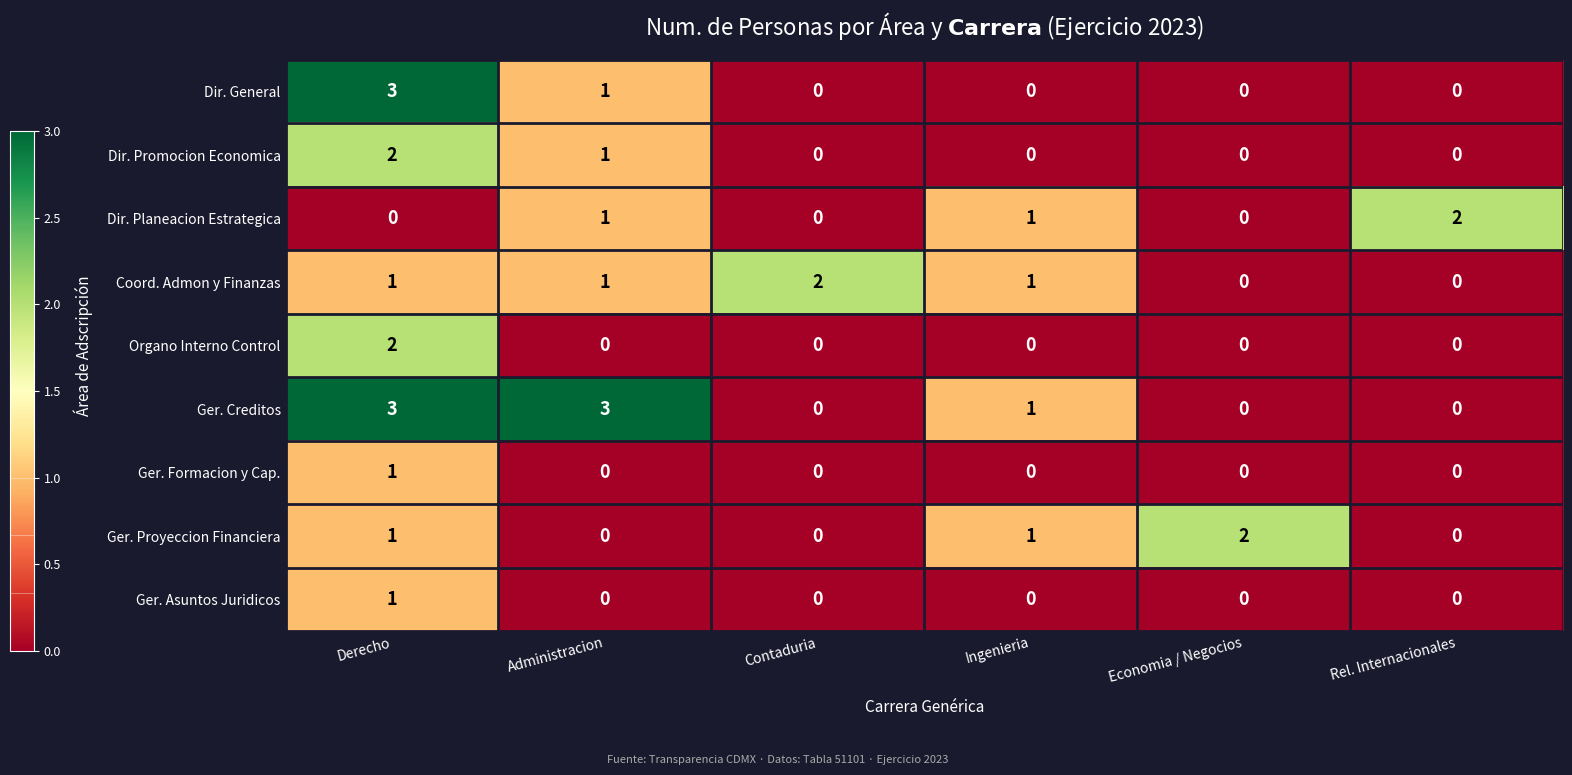

How many positive values does the Ger. Formacion y Cap. series have?

1